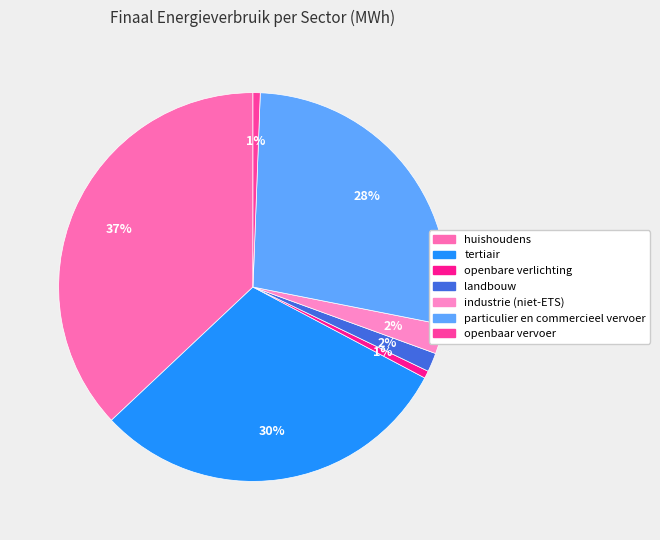

What is the ratio of the value at openbare verlichting to the value at industrie (niet-ETS)?

0.3